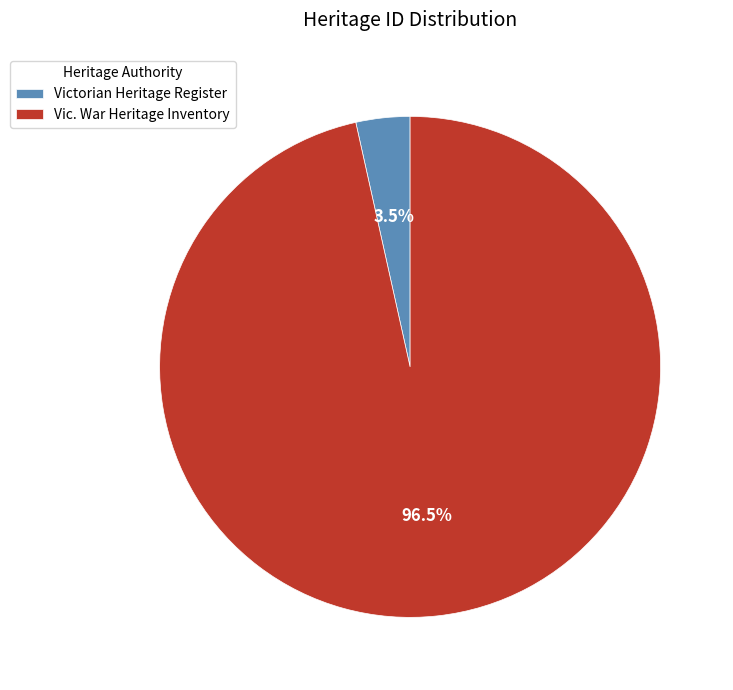

Is Victorian Heritage Register the majority of the pie?

No